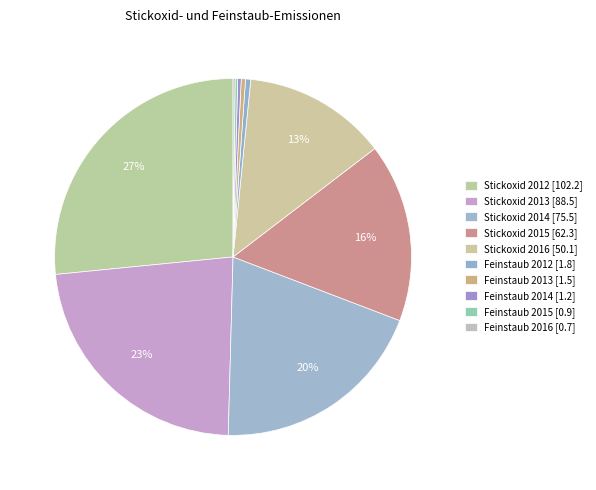

Which slice is the smallest?

Feinstaub 2016